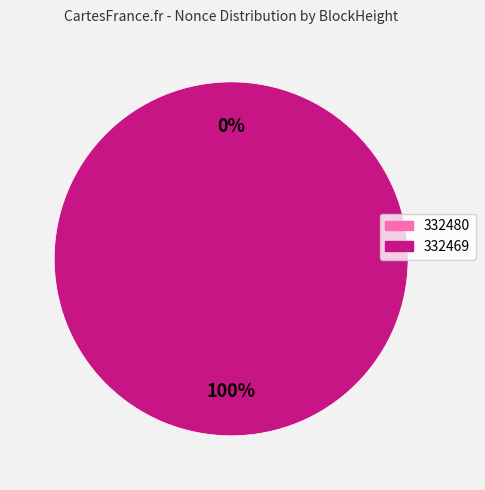

Which slice is the largest?

332469